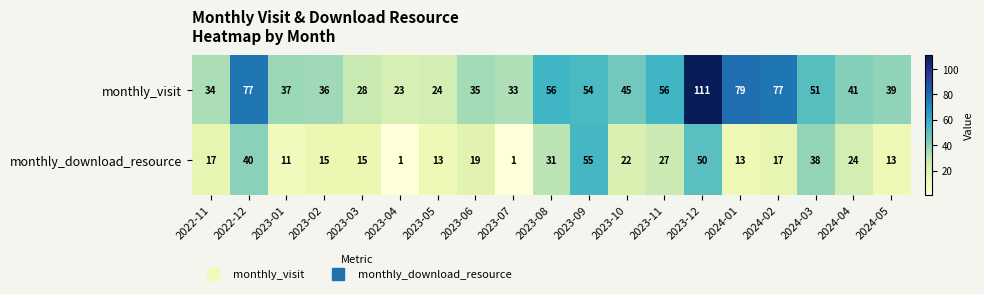

What is the approximate value of monthly_download_resource at 2023-02?

15